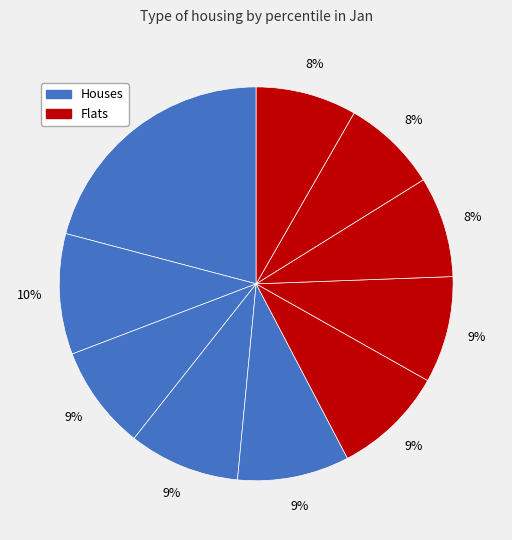

Count the number of slices in the pie.

10